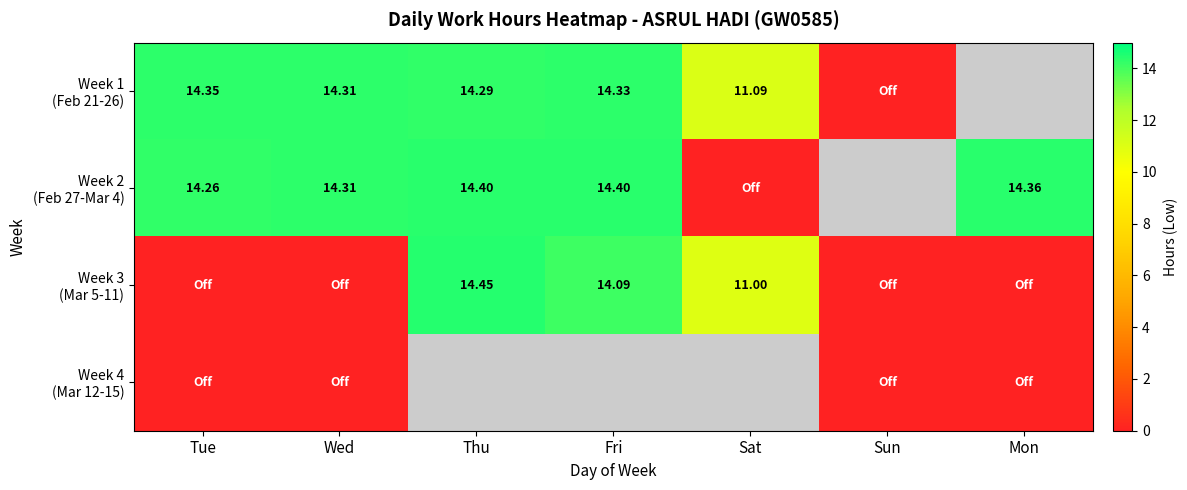

What is the sum of the Week 2 (Feb 27-Mar 4) values at Sat and Tue?

14.3